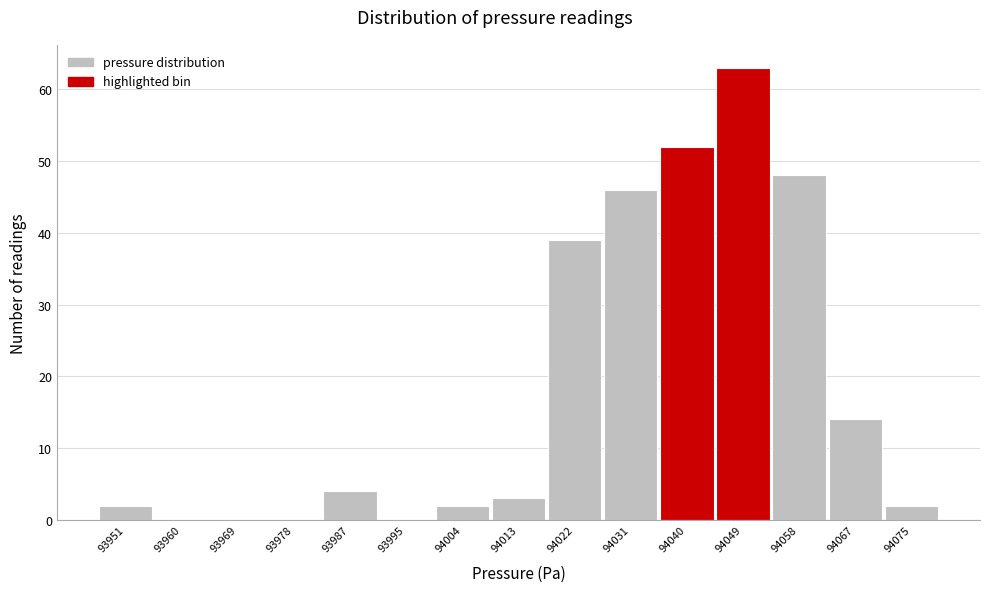

Reading left to right, list all the values displayed in this chart.

93951=2	93960=0	93969=0	93978=0	93987=4	93995=0	94004=2	94013=3	94022=39	94031=46	94040=52	94049=63	94058=48	94067=14	94075=2